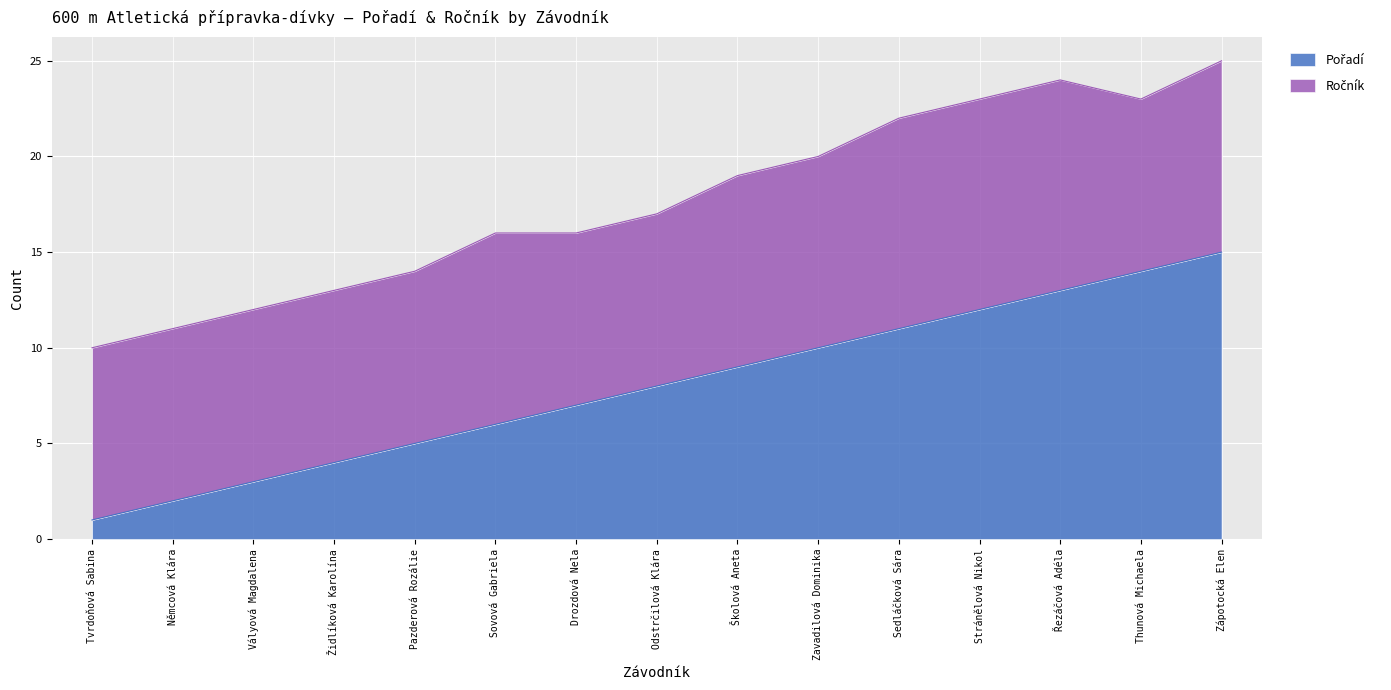

True or false: the data shows 3 at Němcová Klára.

False